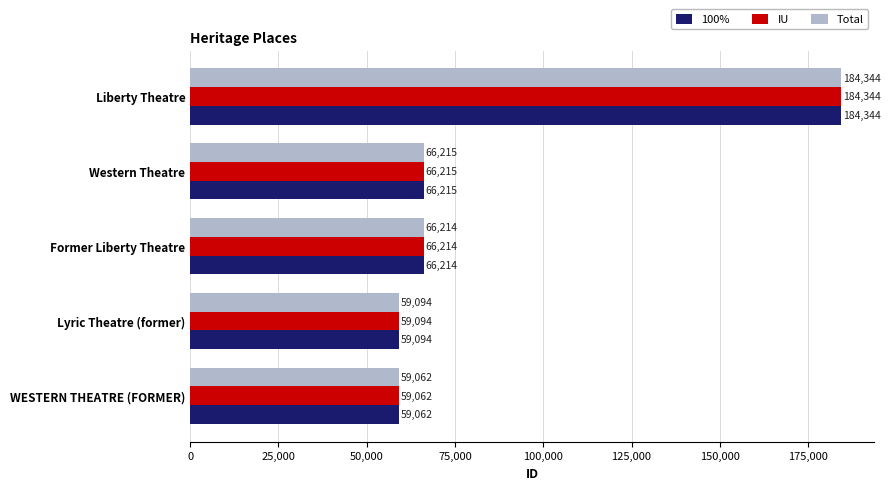

The IU series shows 59062 at WESTERN THEATRE (FORMER). True or false?

True